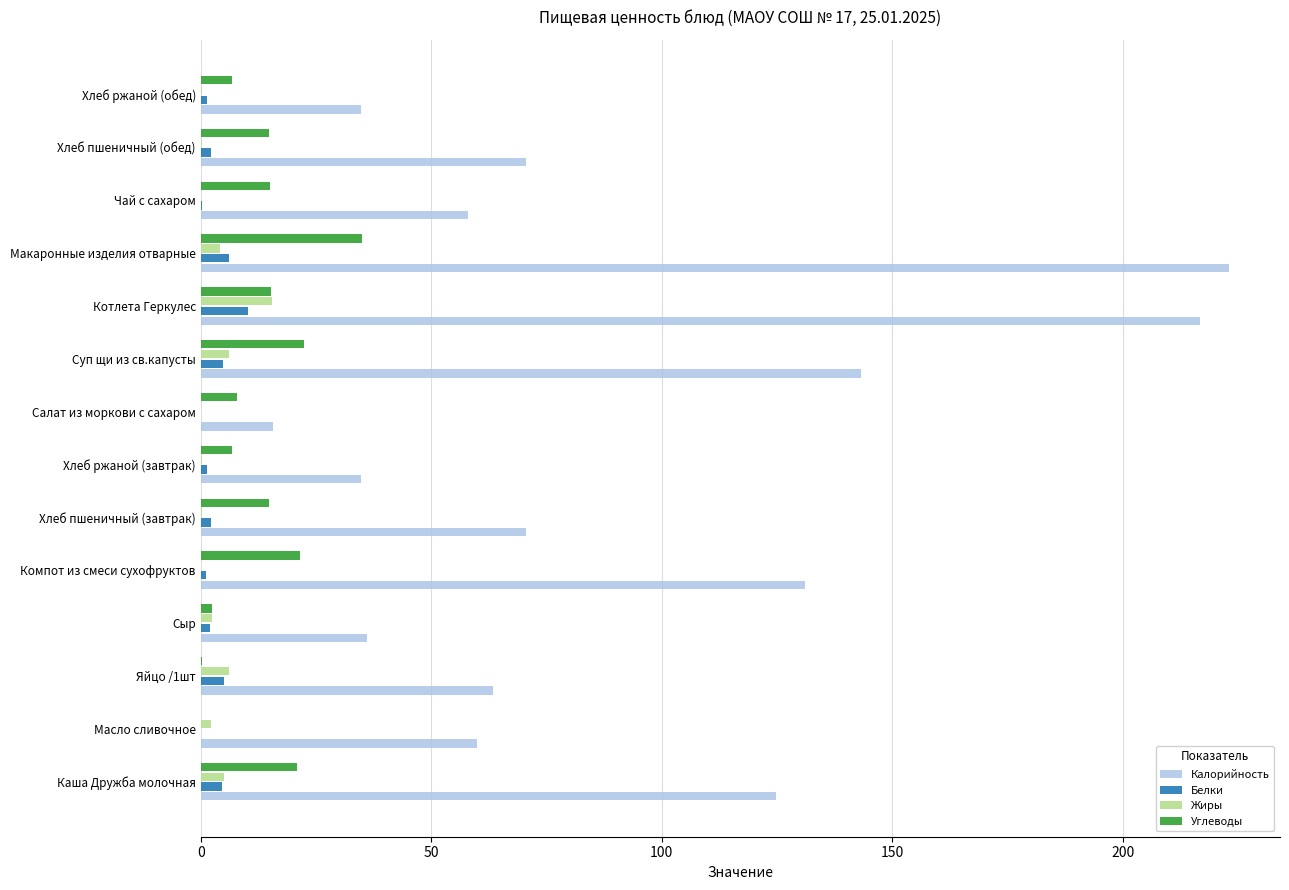

How many distinct data groups are displayed?

4